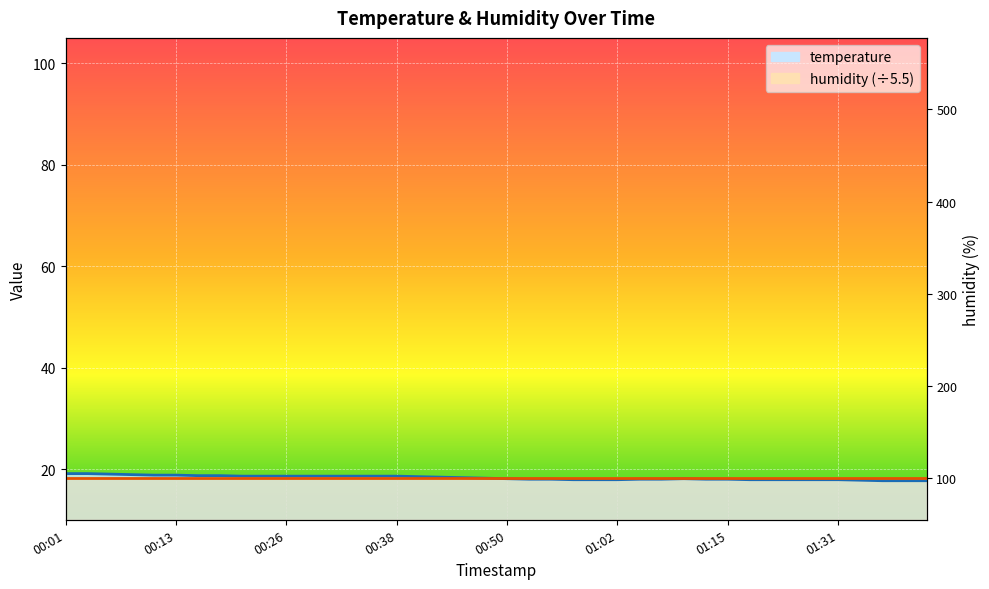

What is the change in value from 00:55 to 01:02?

-0.1